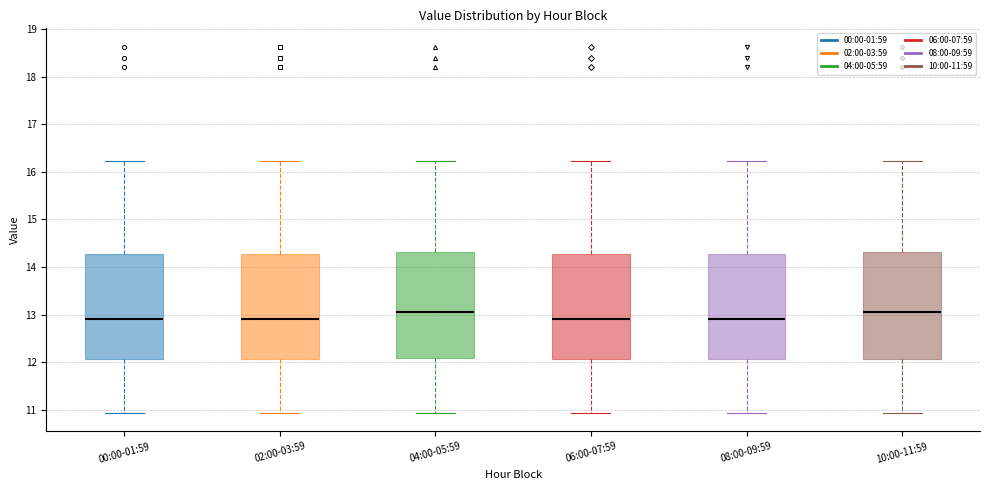

Reading left to right, transcribe this box plot: for each box, give where its median line is, the range the box spans, and where its two whiskers end, as read against the y-axis. The values are not printed on the chart, so give them approximately, as read against the axis.

00:00-01:59: median 12.9, box 12.1 to 14.3, whiskers 10.9 to 16.2
02:00-03:59: median 12.9, box 12.1 to 14.3, whiskers 10.9 to 16.2
04:00-05:59: median 13.1, box 12.1 to 14.3, whiskers 10.9 to 16.2
06:00-07:59: median 12.9, box 12.1 to 14.3, whiskers 10.9 to 16.2
08:00-09:59: median 12.9, box 12.1 to 14.3, whiskers 10.9 to 16.2
10:00-11:59: median 13.1, box 12.1 to 14.3, whiskers 10.9 to 16.2